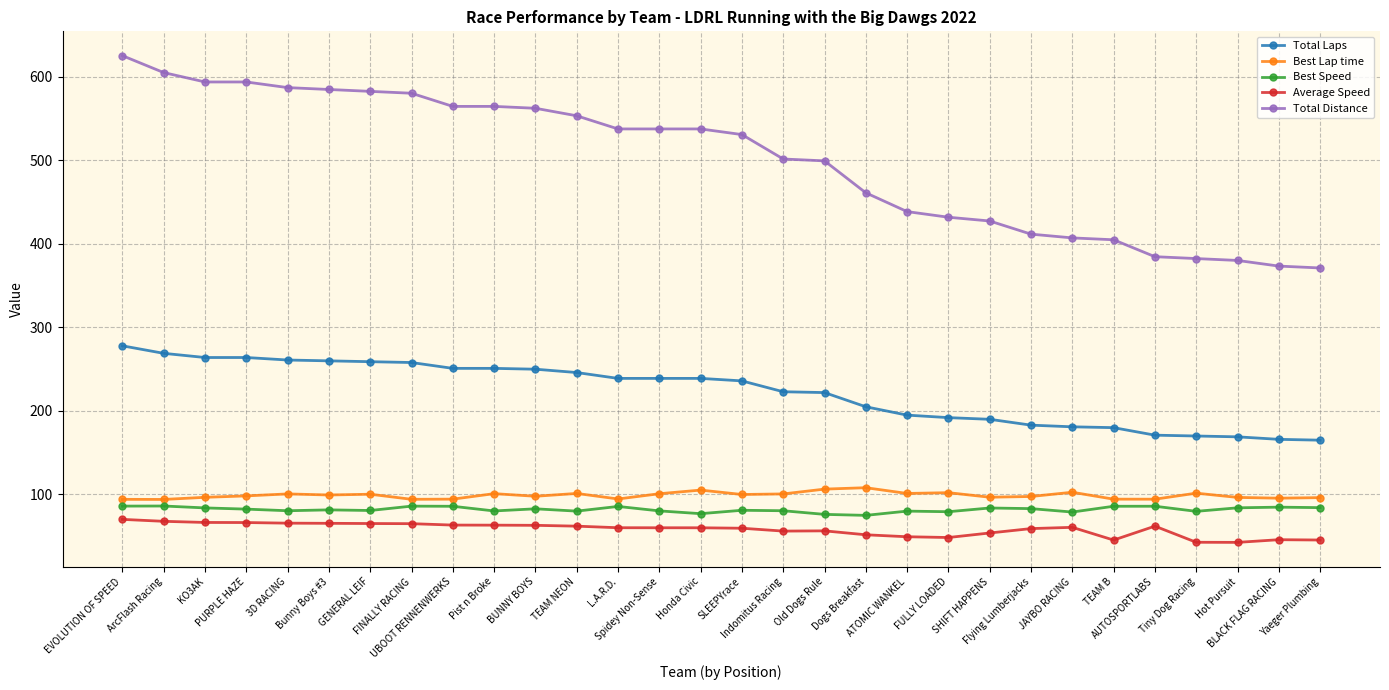

What is the smallest value displayed?

42.6